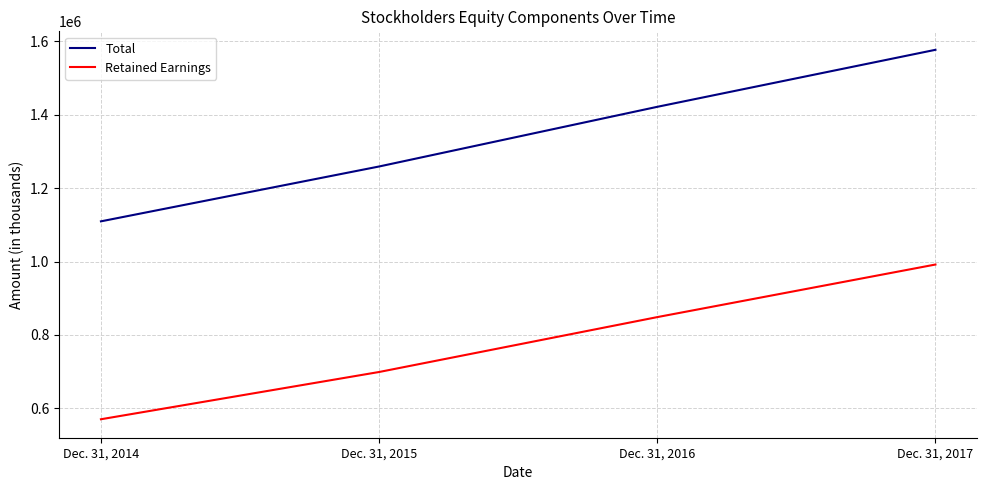

What is the lowest value of the Retained Earnings series?

570310